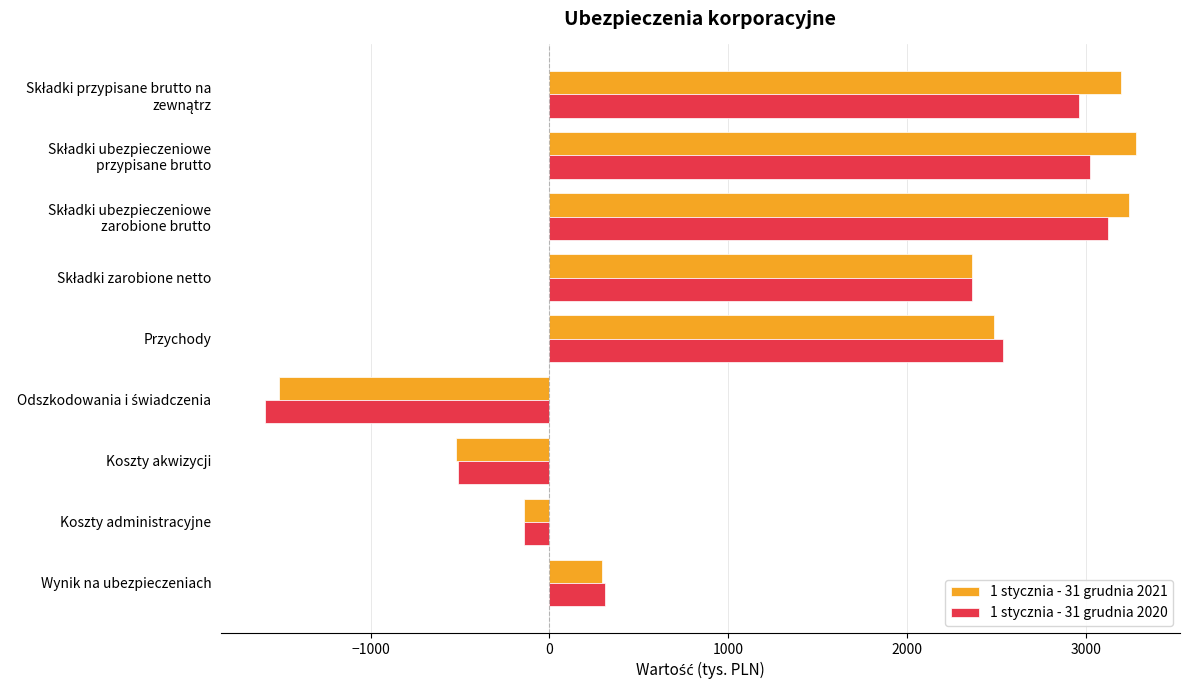

Count the number of categories in the chart.

9